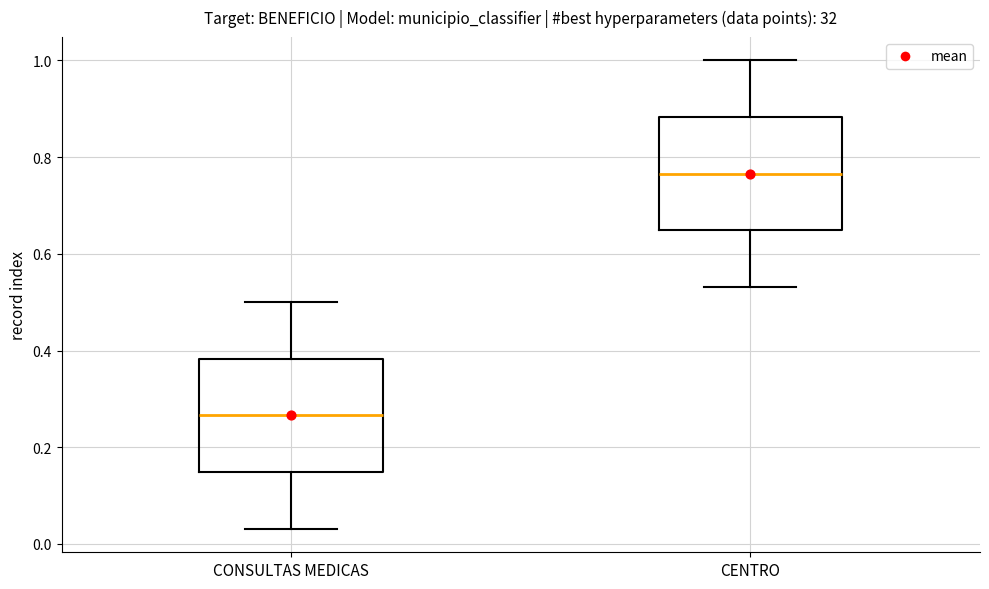

Reading left to right, transcribe this box plot: for each box, give where its median line is, the range the box spans, and where its two whiskers end, as read against the y-axis. The values are not printed on the chart, so give them approximately, as read against the axis.

CONSULTAS MEDICAS: median 0.26, box 0.14 to 0.38, whiskers 0.04 to 0.50
CENTRO: median 0.76, box 0.64 to 0.88, whiskers 0.54 to 1.00